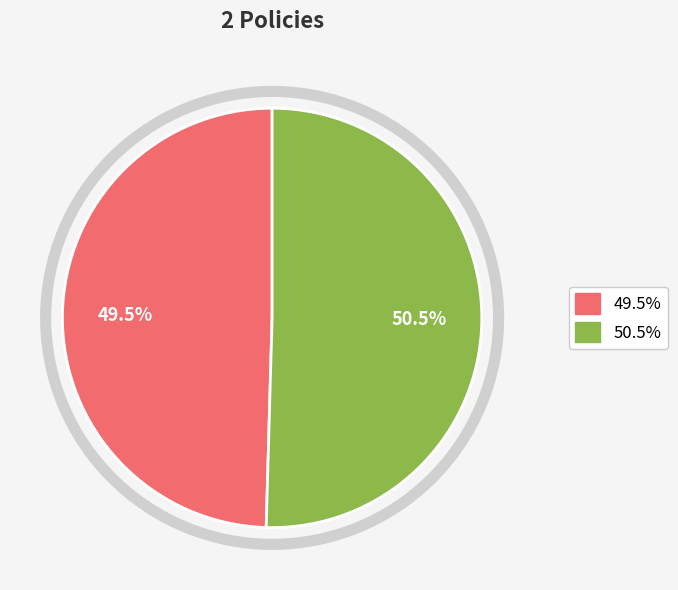

Is there any slice that represents more than half of the pie?

Yes